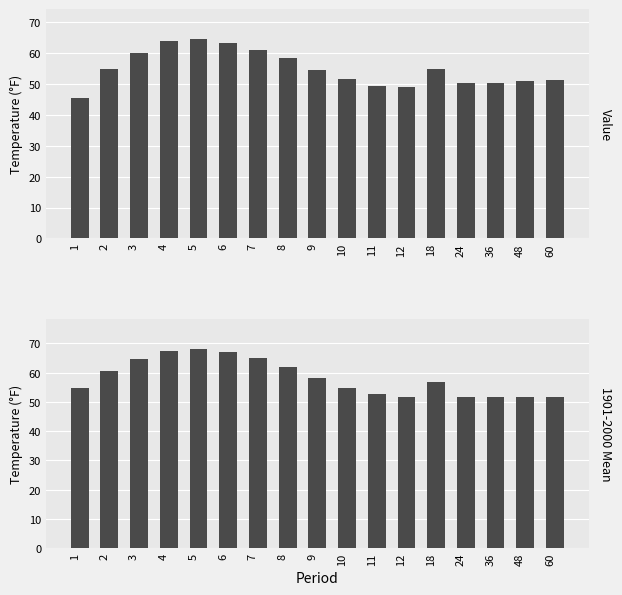

Does the chart contain any negative values?

No